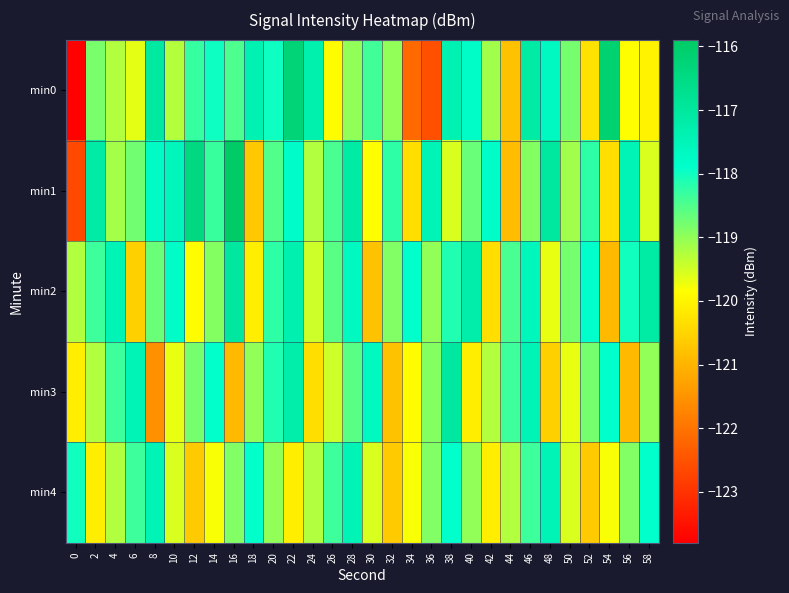

Reading left to right, transcribe all the data shown in this chart.

min0: 0=-123.8	2=-118.8	4=-119.3	6=-119.6	8=-117.1	10=-119.3	12=-118.3	14=-118.0	16=-118.5	18=-117.4	20=-118.0	22=-116.3	24=-117.3	26=-119.9	28=-119.0	30=-118.4	32=-119.0	34=-122.1	36=-122.6	38=-117.4	40=-117.8	42=-119.1	44=-120.8	46=-117.1	48=-117.7	50=-118.8	52=-120.3	54=-116.2	56=-119.9	58=-120.0
min1: 0=-122.6	2=-117.2	4=-119.2	6=-118.8	8=-117.7	10=-117.5	12=-116.5	14=-118.3	16=-115.9	18=-120.7	20=-118.5	22=-117.8	24=-119.2	26=-118.5	28=-117.1	30=-119.9	32=-118.2	34=-120.3	36=-117.5	38=-119.6	40=-118.7	42=-117.8	44=-120.9	46=-118.9	48=-117.0	50=-119.1	52=-118.2	54=-120.3	56=-117.5	58=-119.6
min2: 0=-119.2	2=-118.3	4=-117.5	6=-120.6	8=-118.7	10=-117.8	12=-119.9	14=-118.9	16=-117.0	18=-120.1	20=-118.2	22=-117.3	24=-119.5	26=-118.6	28=-117.7	30=-120.8	32=-118.9	34=-117.9	36=-119.0	38=-118.1	40=-117.2	42=-120.3	44=-118.5	46=-117.6	48=-119.7	50=-118.8	52=-117.9	54=-120.9	56=-118.0	58=-117.1
min3: 0=-120.1	2=-119.2	4=-118.3	6=-117.5	8=-121.6	10=-119.7	12=-118.8	14=-117.9	16=-120.9	18=-119.0	20=-118.1	22=-117.2	24=-120.3	26=-119.5	28=-118.6	30=-117.7	32=-120.8	34=-119.9	36=-118.9	38=-117.0	40=-120.1	42=-119.2	44=-118.3	46=-117.5	48=-120.6	50=-119.7	52=-118.8	54=-117.9	56=-120.9	58=-119.0
min4: 0=-118.0	2=-120.1	4=-119.2	6=-118.3	8=-117.5	10=-119.6	12=-120.7	14=-119.8	16=-118.9	18=-117.9	20=-119.0	22=-120.1	24=-119.2	26=-118.3	28=-117.5	30=-119.6	32=-120.7	34=-119.8	36=-118.9	38=-117.9	40=-119.0	42=-120.1	44=-119.2	46=-118.3	48=-117.5	50=-119.6	52=-120.7	54=-119.8	56=-118.9	58=-117.9